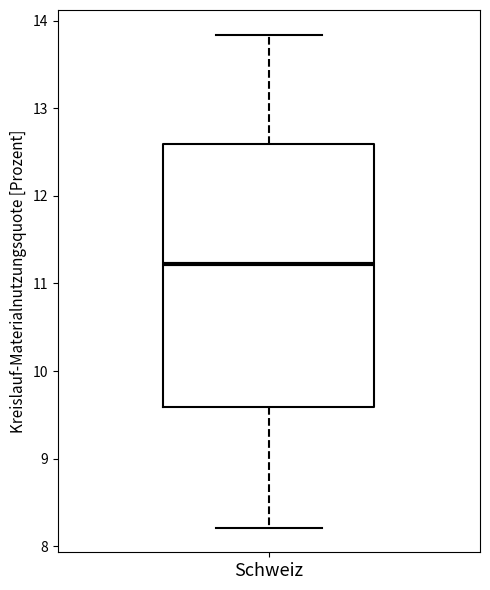

Where does the lower whisker of the box for Schweiz end on the y-axis? The values are not printed on the chart, so give them approximately, as read against the axis.

8.2